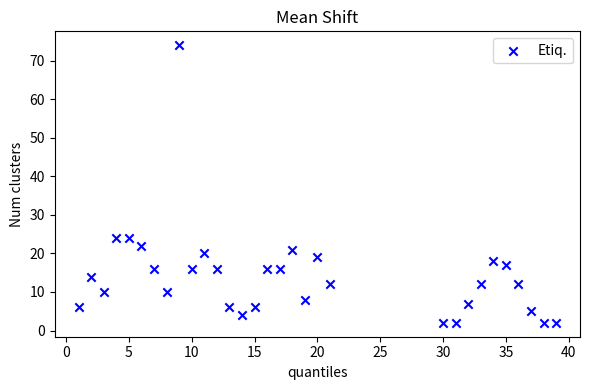

What is the range of Y values (max minus min)?

72